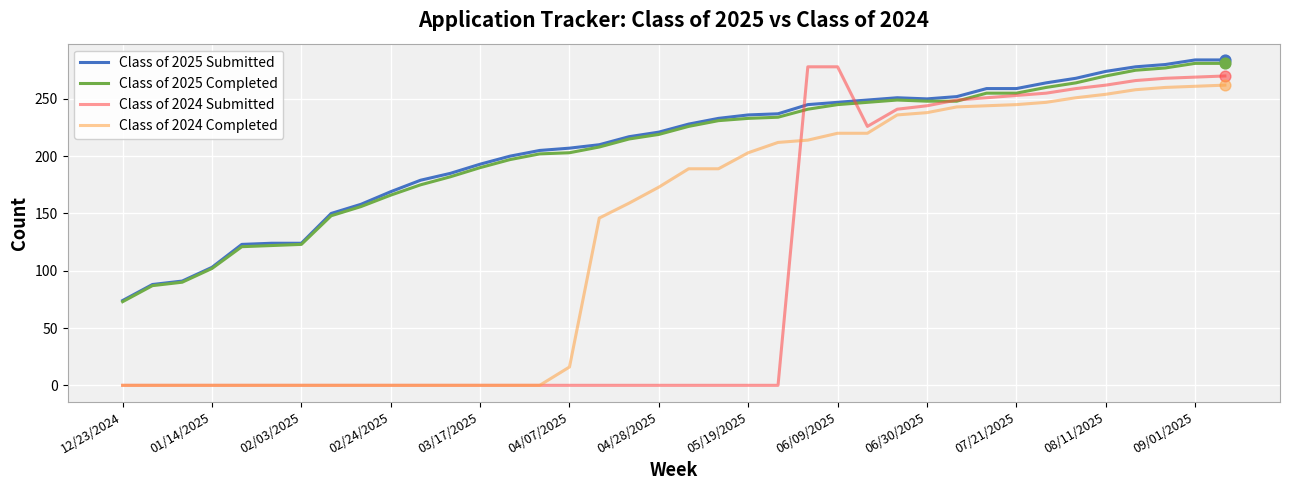

Which series has the widest spread of values?

Class of 2024 Submitted